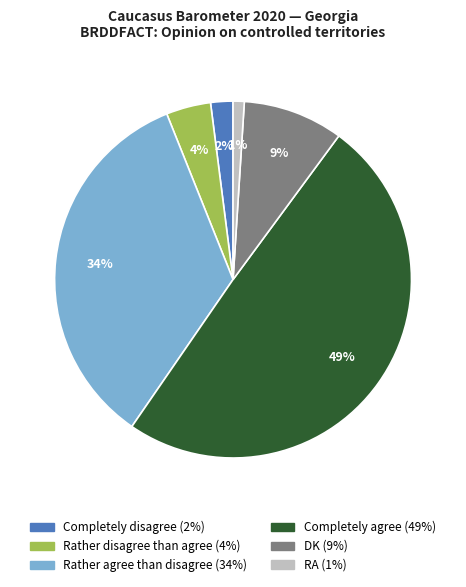

To the nearest percent, what is the average slice percentage?

17%